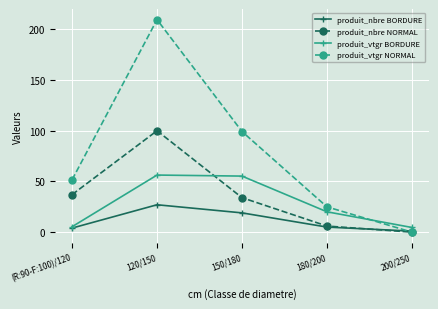

What are all the series names shown in the legend?

produit_nbre BORDURE, produit_nbre NORMAL, produit_vtgr BORDURE, produit_vtgr NORMAL